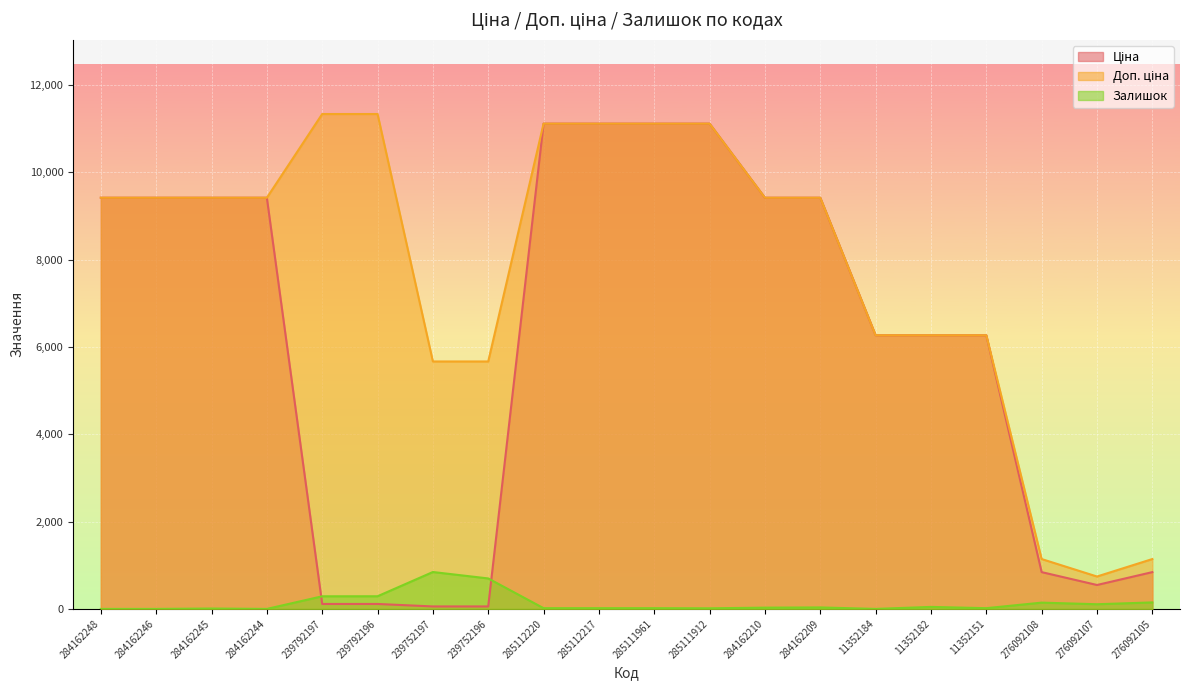

Is it true that Залишок equals 17.0 at 11352151?

True